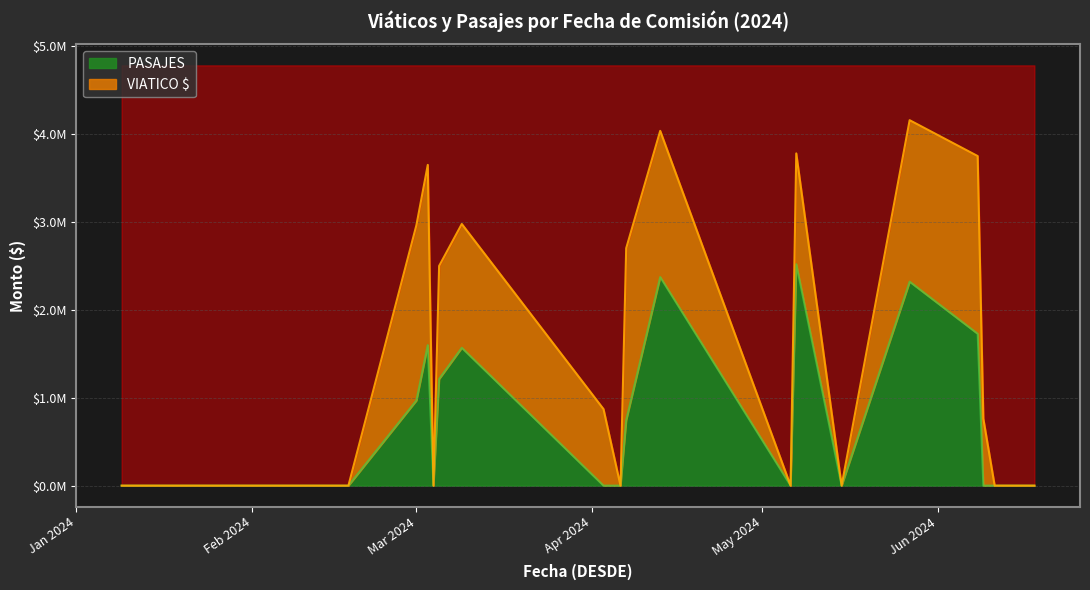

What is the difference between the second highest and minimum values?

2369780